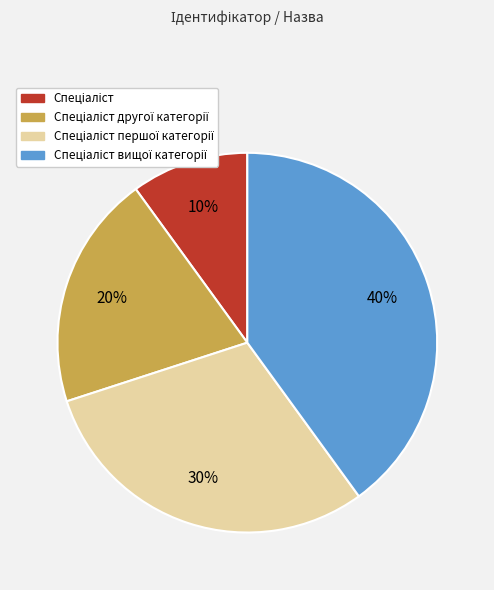

Is there a majority slice in this chart?

No